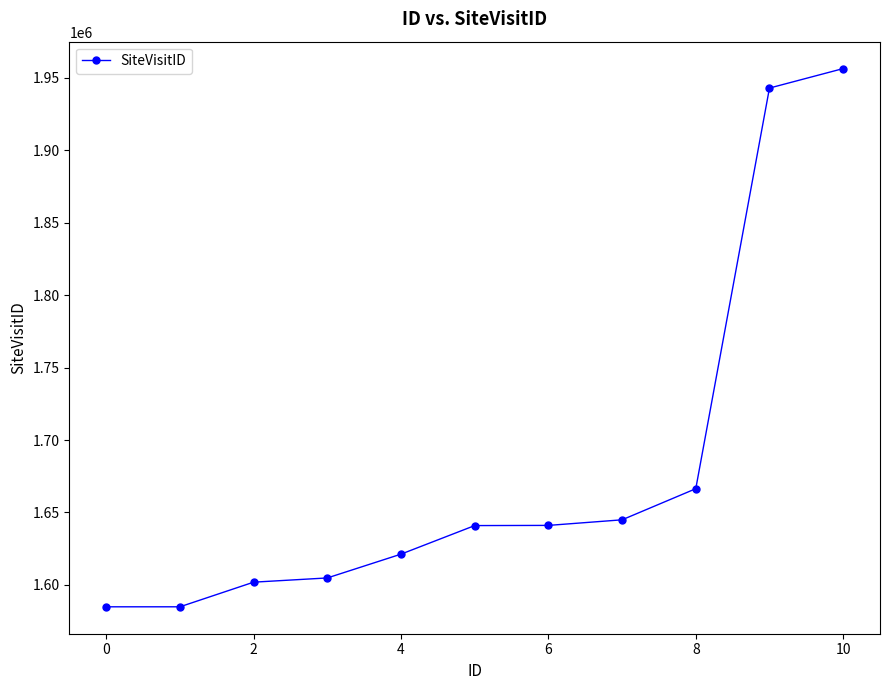

What is the difference between the maximum and minimum values?

371533